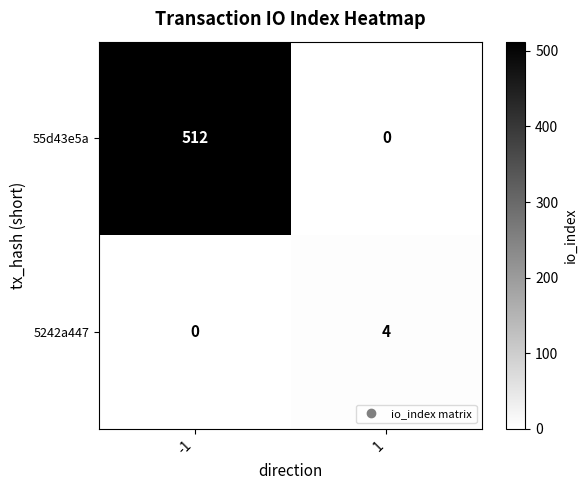

Reading left to right, list all the values displayed in this chart.

55d43e5a: -1=512	1=0
5242a447: -1=0	1=4